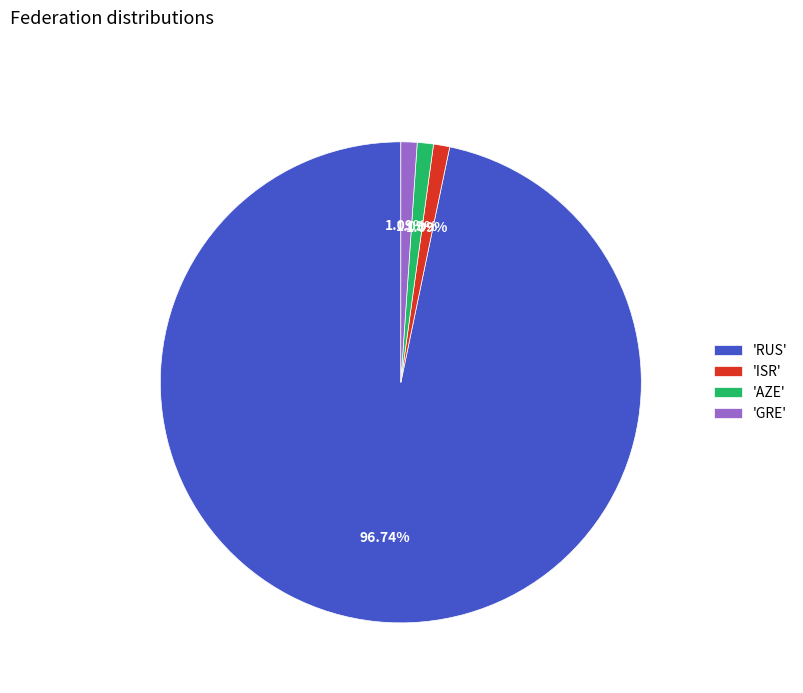

Between 'RUS' and 'AZE', which is larger?

'RUS'